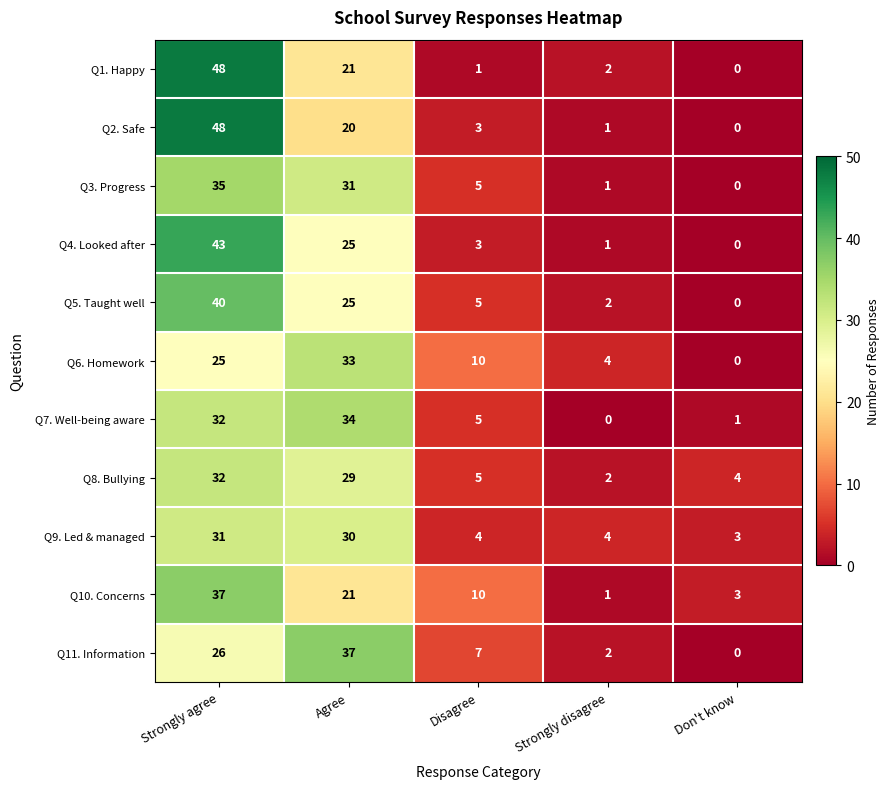

What value does the Q10. Concerns series have at Don't know, to the nearest 5?

5